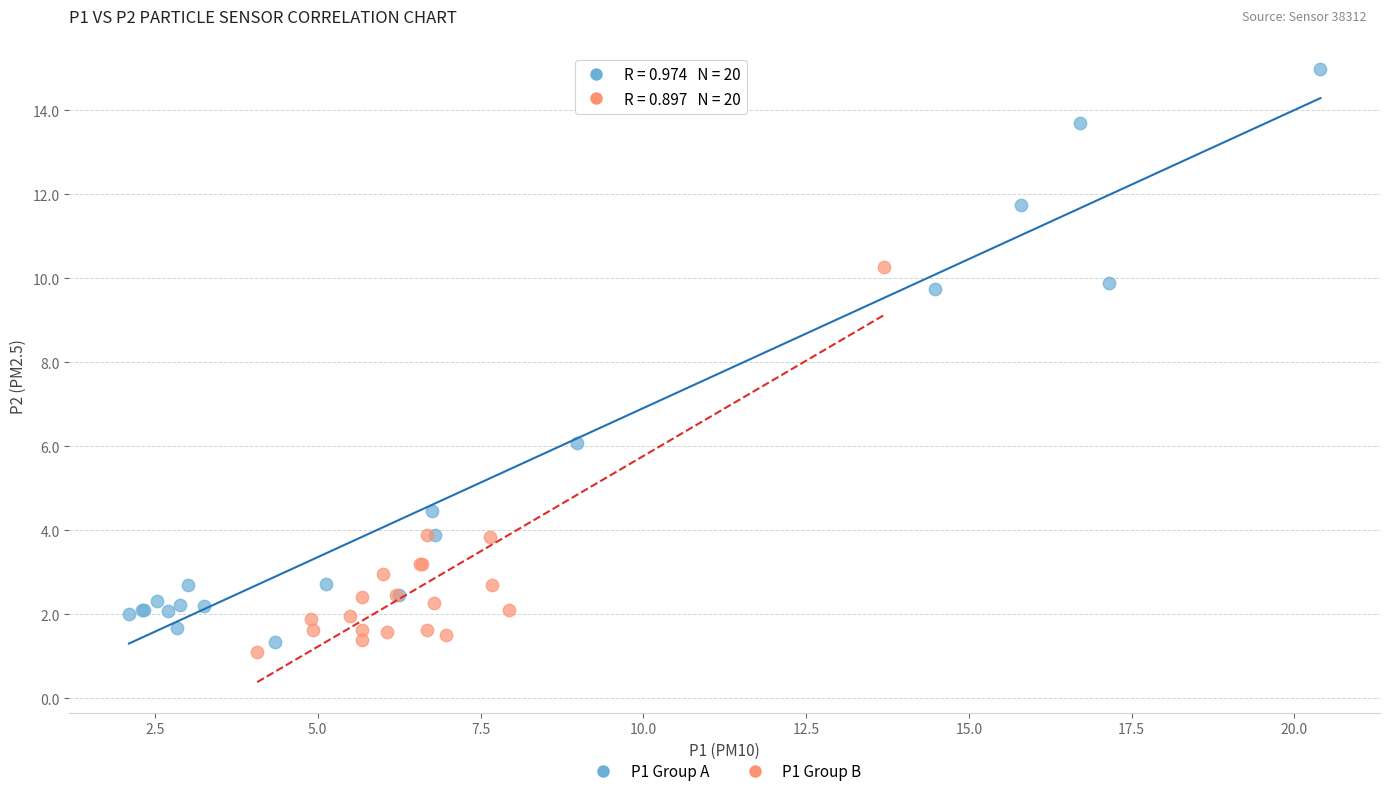

Which series contains the lowest Y value?

P1 Group B